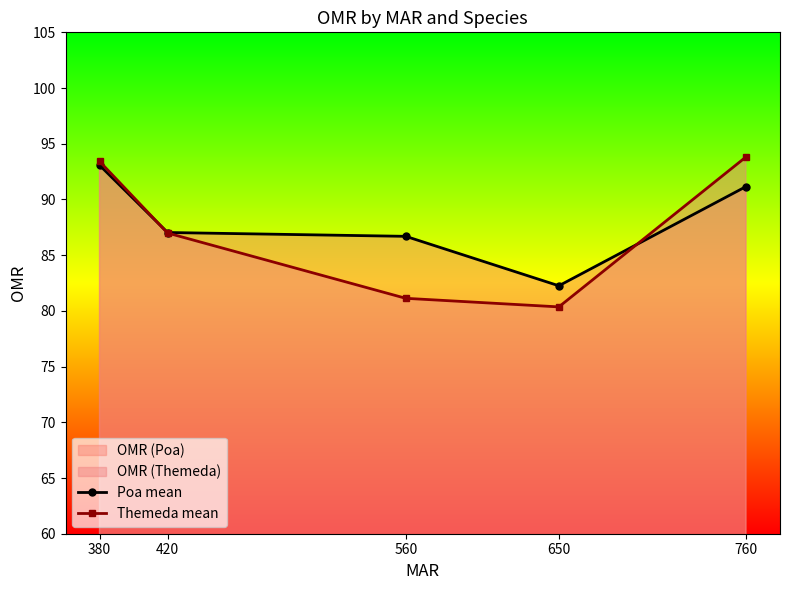

What is the difference between the maximum and minimum values in the Themeda mean series?

13.5